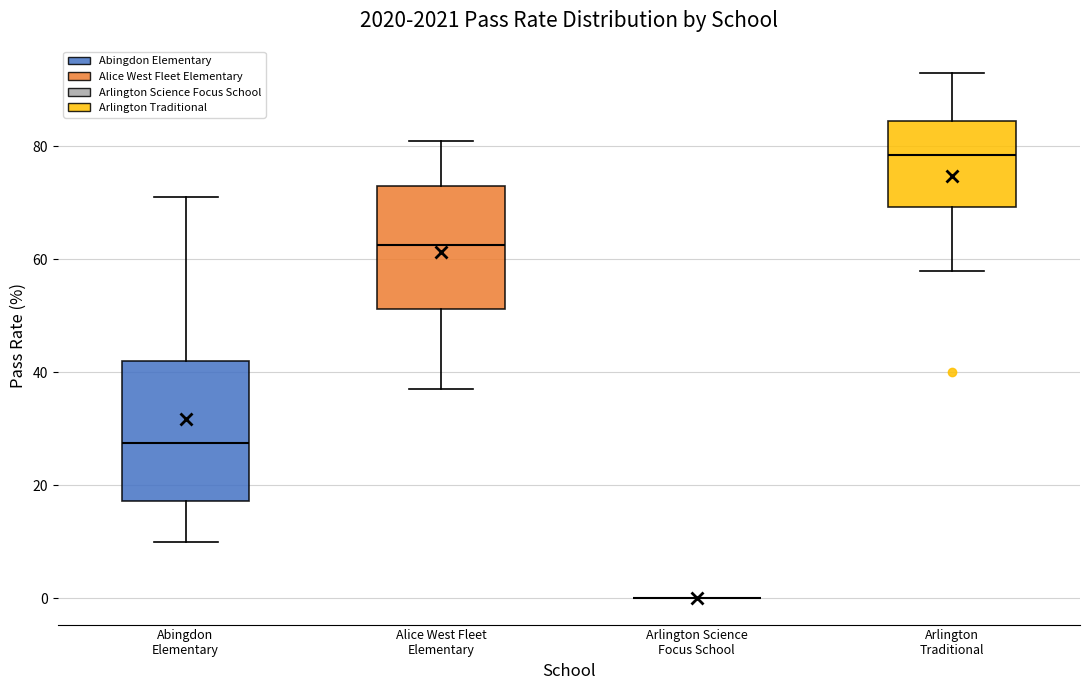

Reading left to right, read every box against the y-axis: the position of its median line, the range the box covers, and the ends of its whiskers. The values are not printed on the chart, so give them approximately, as read against the axis.

Abingdon Elementary: median 28, box 18 to 42, whiskers 10 to 72
Alice West Fleet Elementary: median 62, box 52 to 74, whiskers 38 to 82
Arlington Science Focus School: box collapsed to a line at 0, whiskers 0 to 0
Arlington Traditional: median 78, box 70 to 84, whiskers 58 to 94